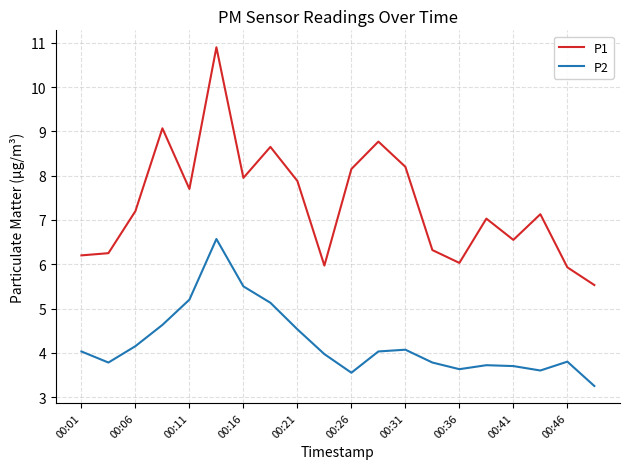

Which series has the largest total across all categories?

P1